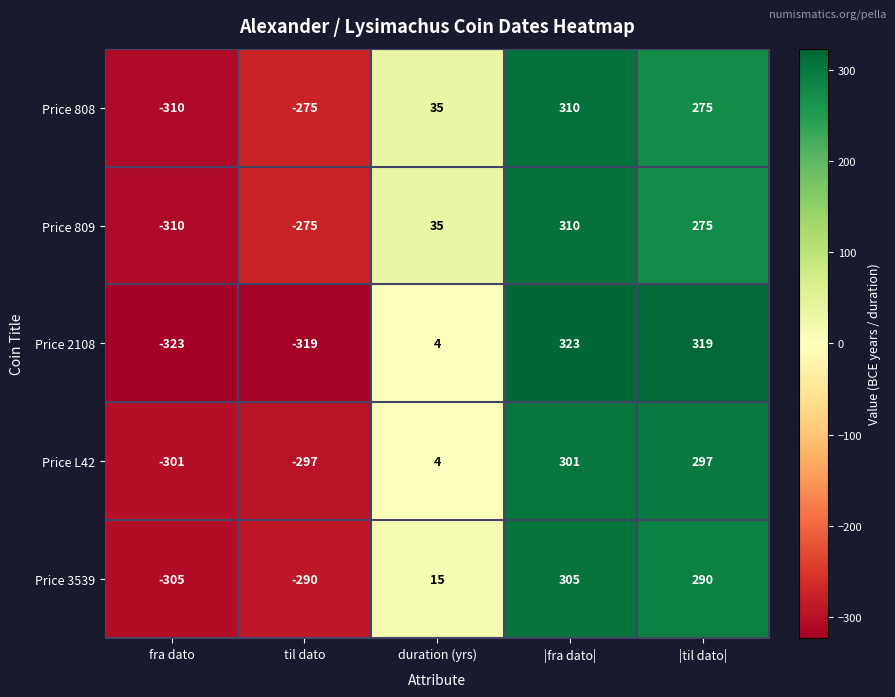

Which series has the largest range (max minus min)?

Price 2108